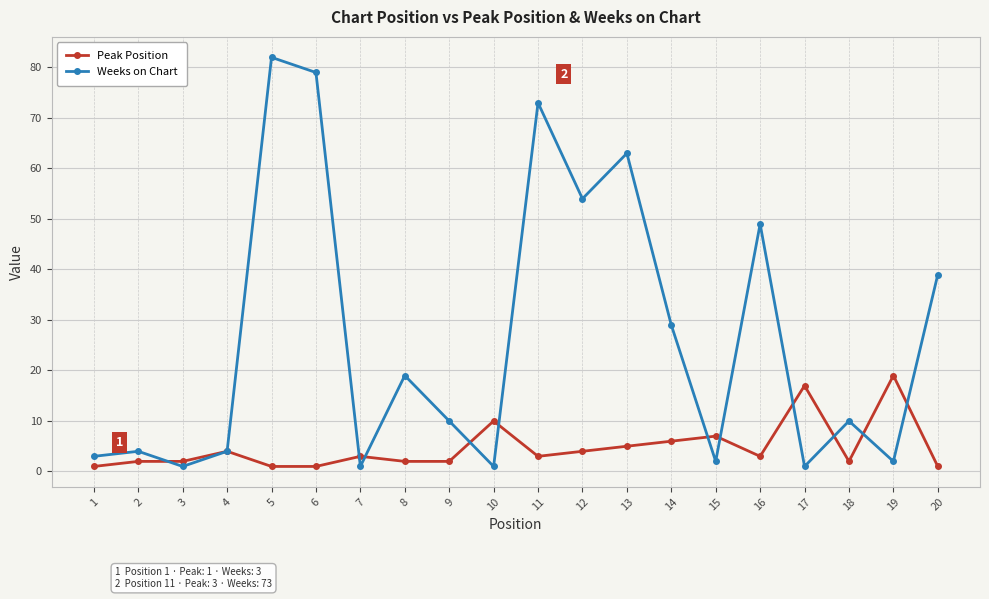

Does the chart display data point markers on the line(s)?

Yes